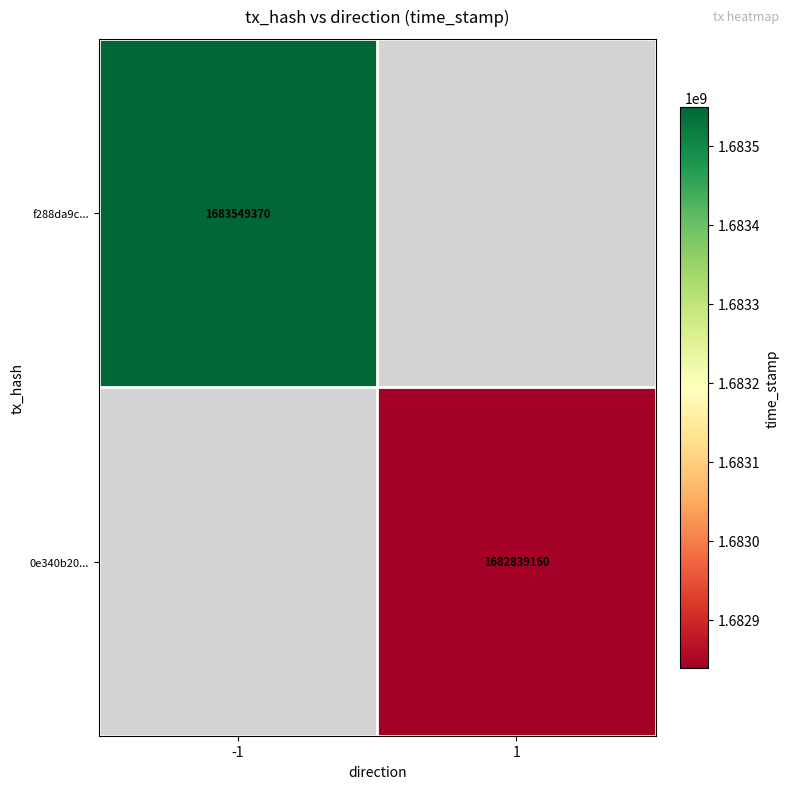

The f288da9c... series shows 1683549370 at -1. True or false?

True